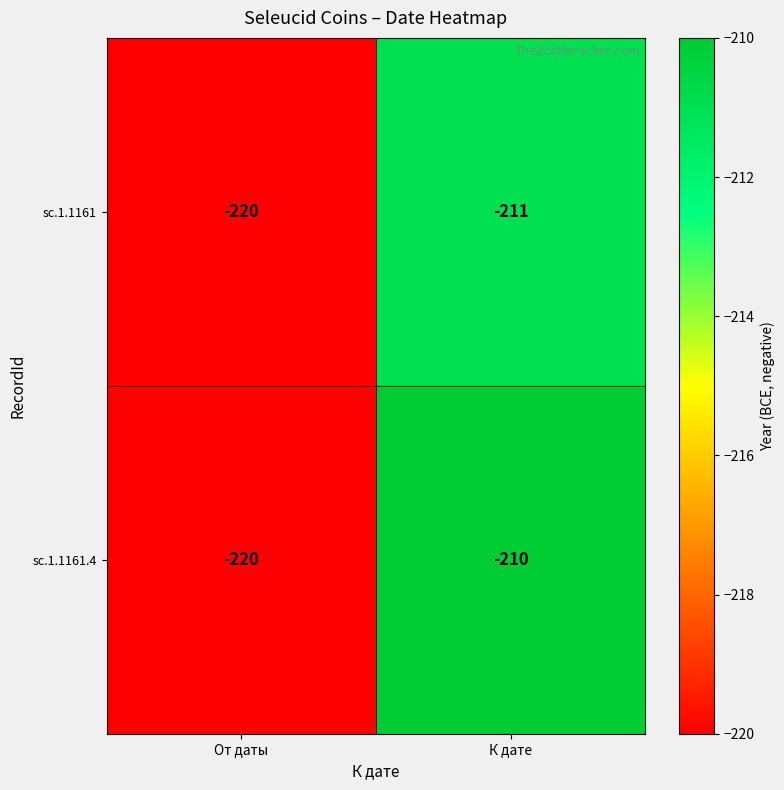

Between От даты and К дате, which series saw the biggest shift?

sc.1.1161.4